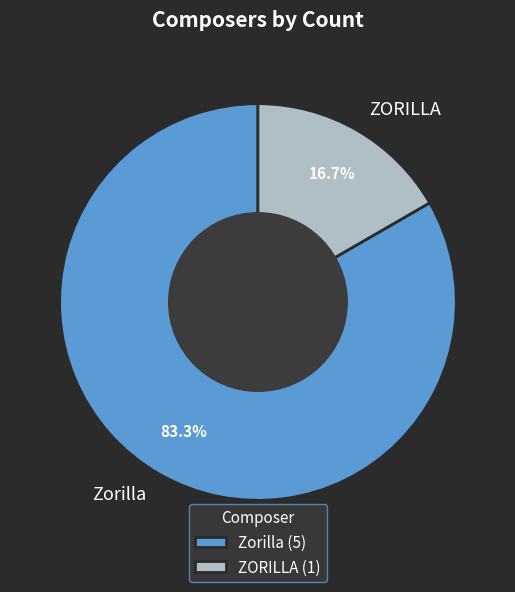

Which has a higher value, ZORILLA or Zorilla?

Zorilla